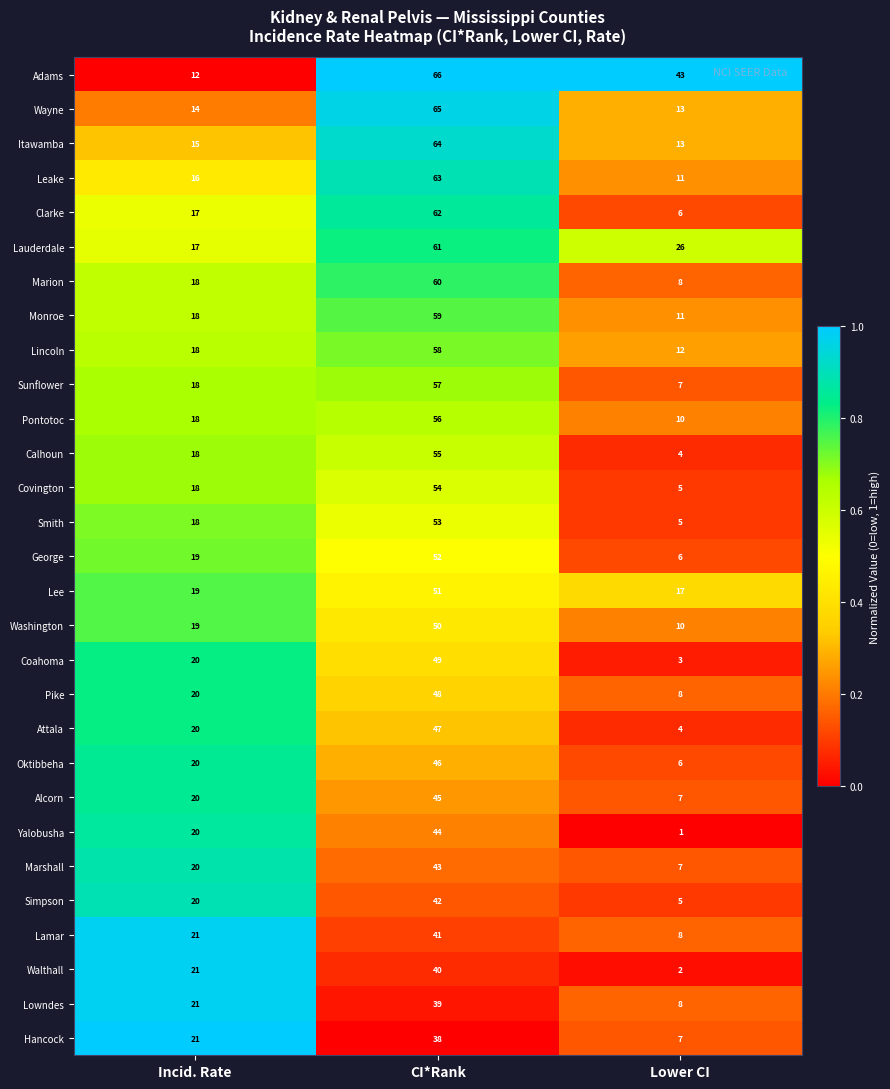

Which series has the widest spread of values?

Clarke